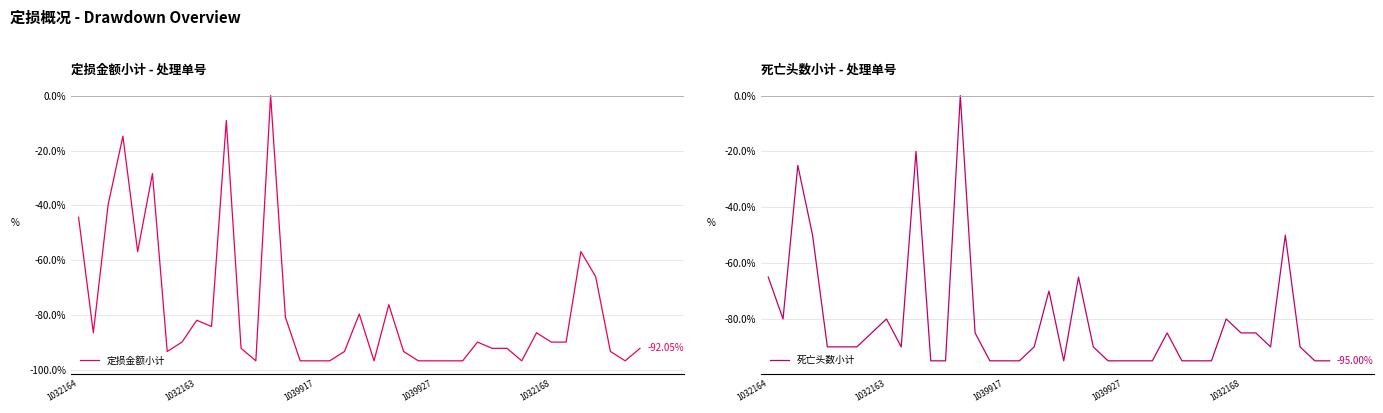

List the labels in order of 定损金额小计 value, smallest first.

12, 15, 16, 17, 20, 23, 24, 25, 26, 30, 37, 6, 18, 22, 36, 11, 28, 29, 38, 7, 27, 32, 33, 1032163, 31, 9, 8, 14, 19, 21, 35, 1032168, 34, 1032164, 1039917, 5, 1039927, 10, 13